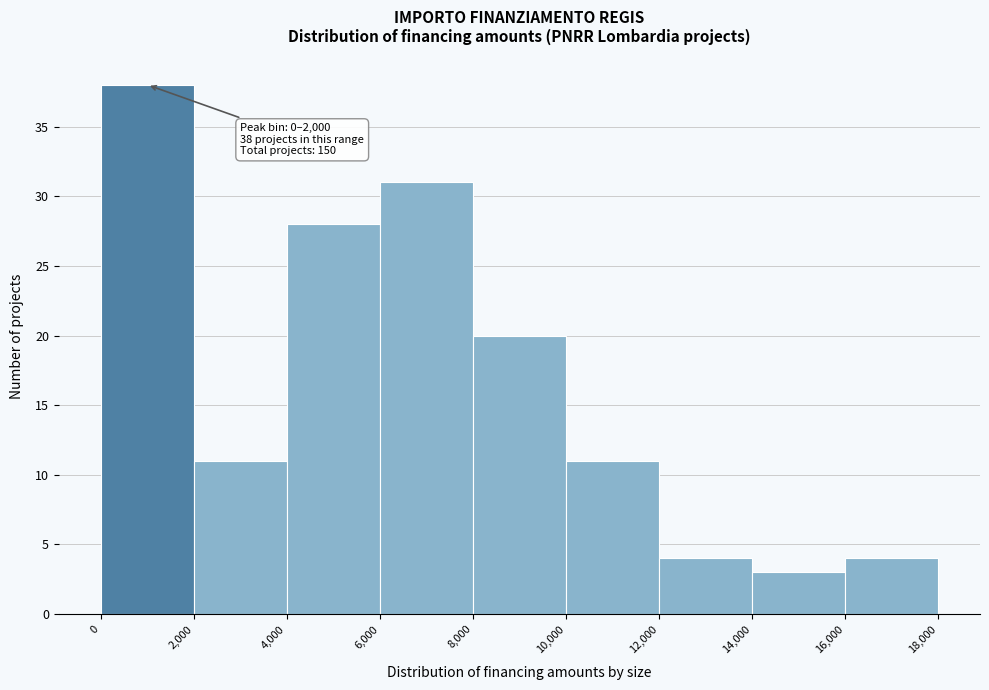

Over which range of the x-axis is the bar tallest?

0 to 2,000